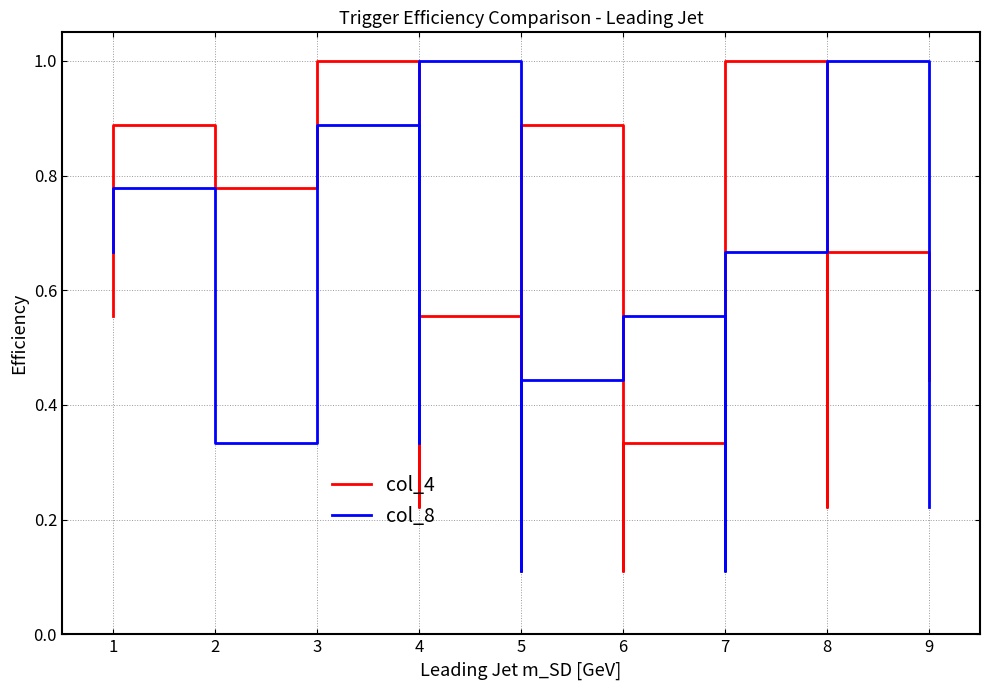

What is the difference between the maximum and second lowest values in the col_8 series?

0.9